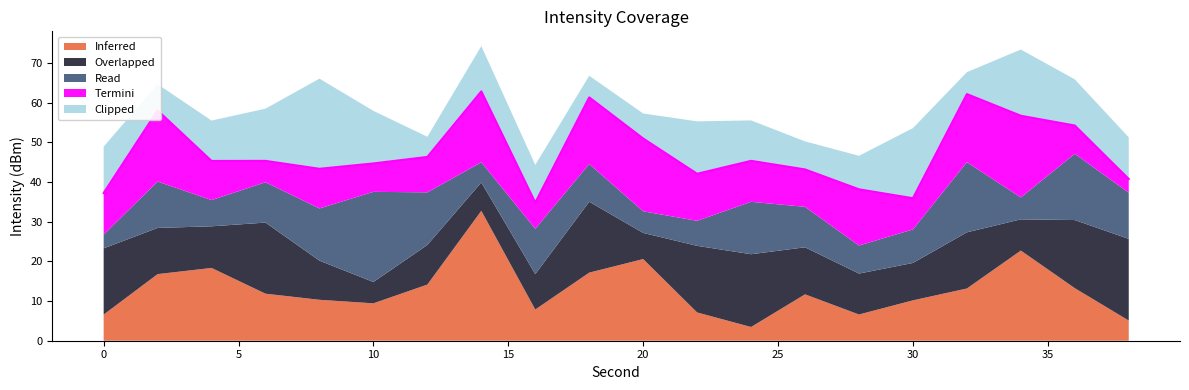

What is the total value across all series at 0?

49.0